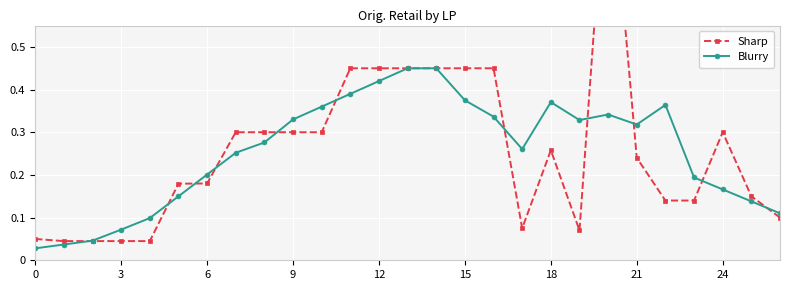

How many intersections are there between Blurry and Sharp?

11